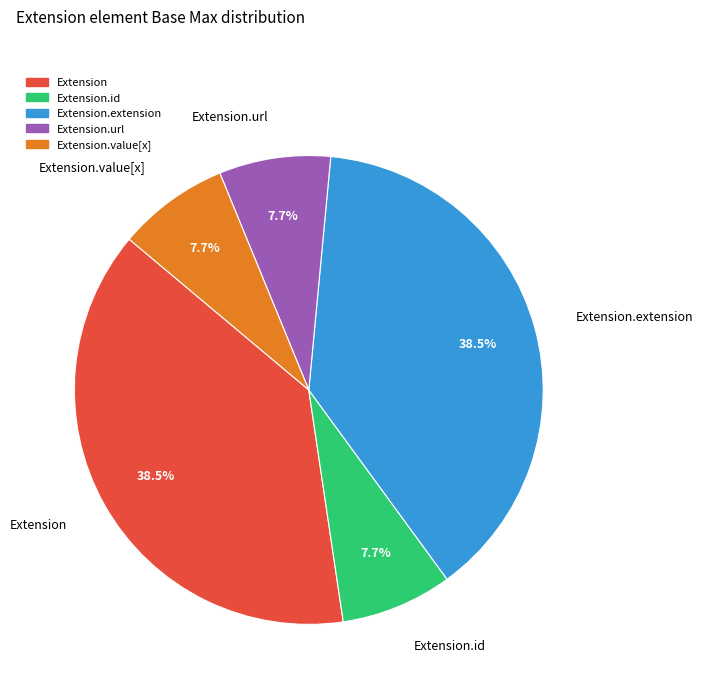

How many slices are in this pie chart?

5